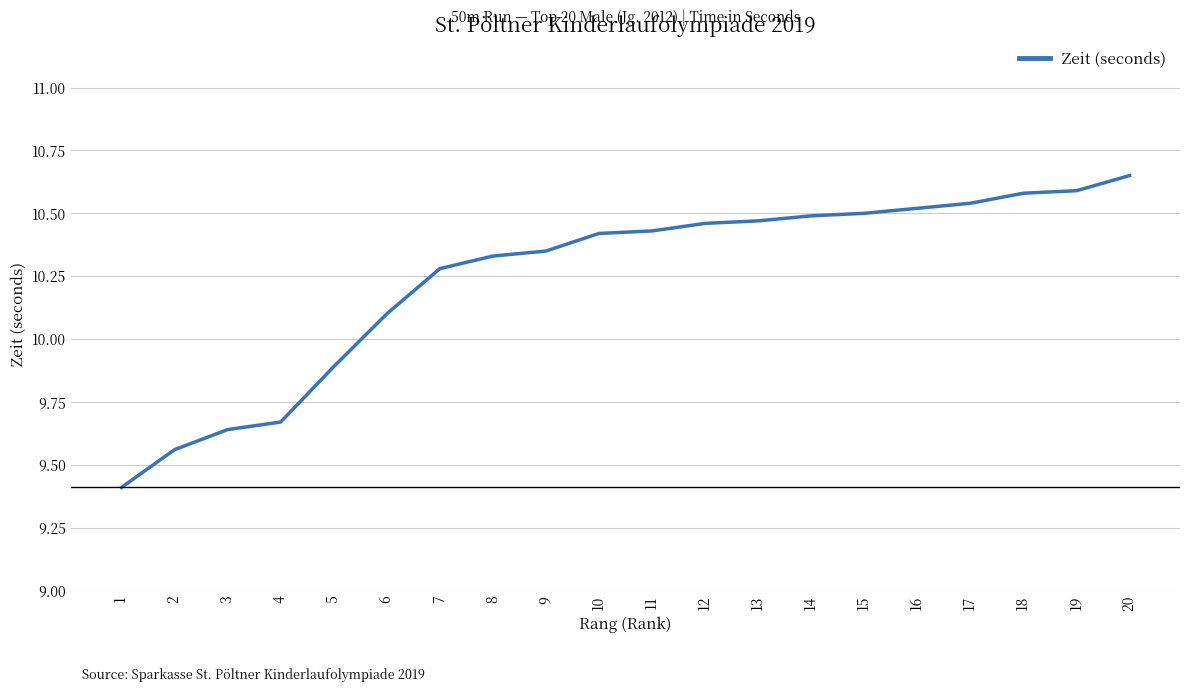

How many distinct data groups are displayed?

1